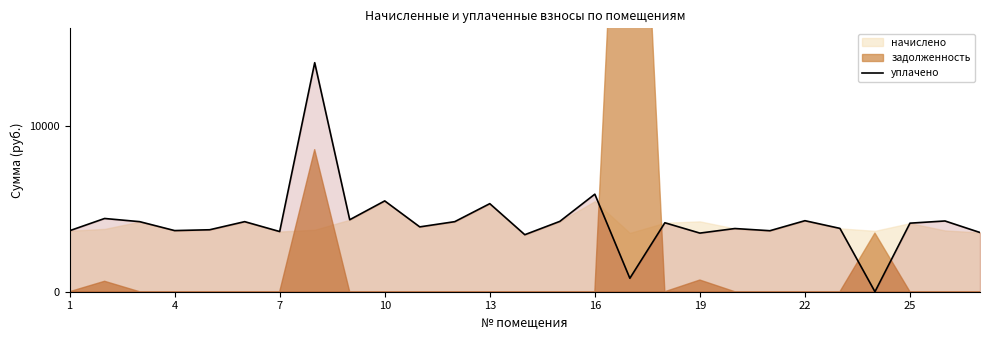

The value of уплачено at 19 is 2083.2. True or false?

False